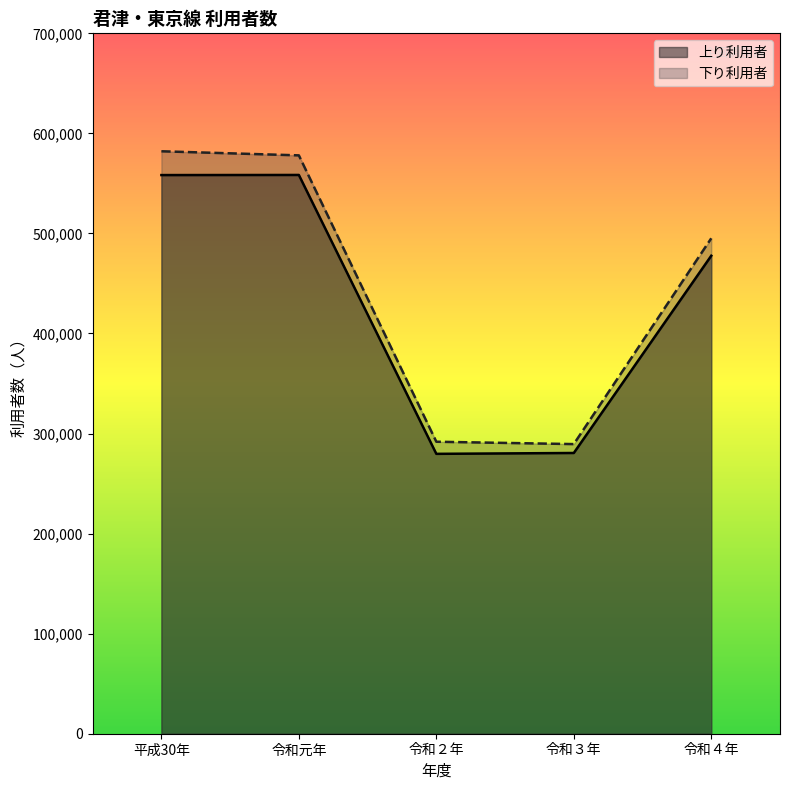

Is the value of 下り利用者 at 令和３年 greater than the value of 上り利用者 at 令和４年?

No